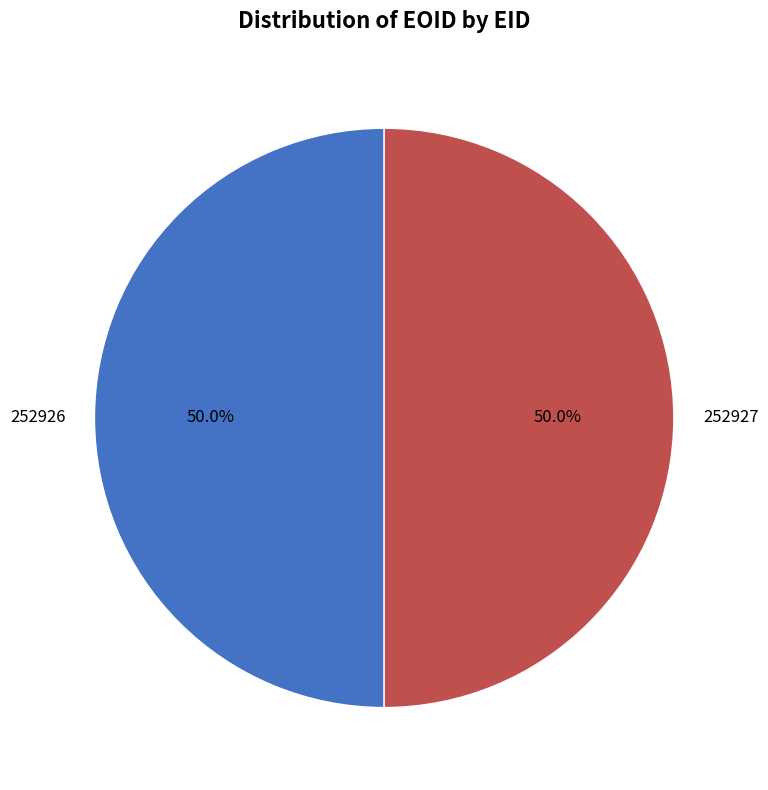

To the nearest percent, what is the combined percentage of 252927 and 252926?

100%